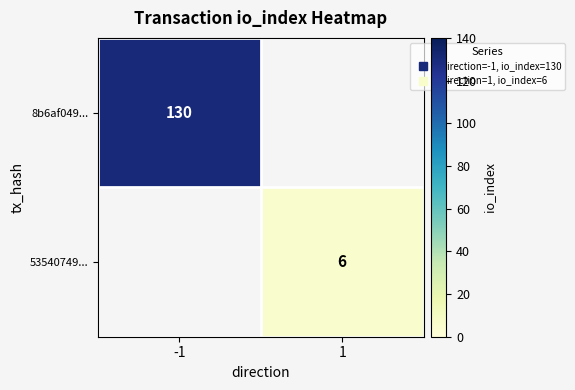

Is it true that 8b6af049... equals 130.0 at -1?

True